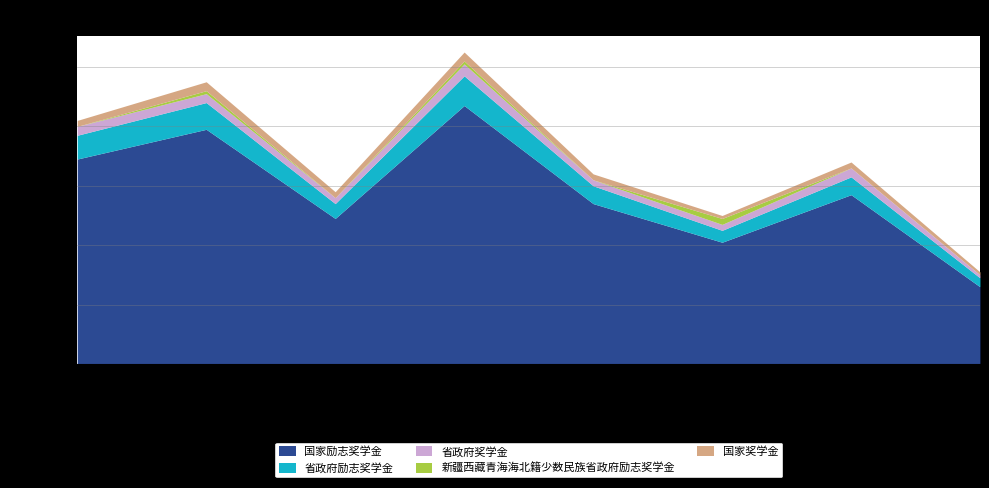

Rank the series by their maximum value, from lowest to highest.

新疆西藏青海海北籍少数民族省政府励志奖学金, 国家奖学金, 省政府奖学金, 省政府励志奖学金, 国家励志奖学金